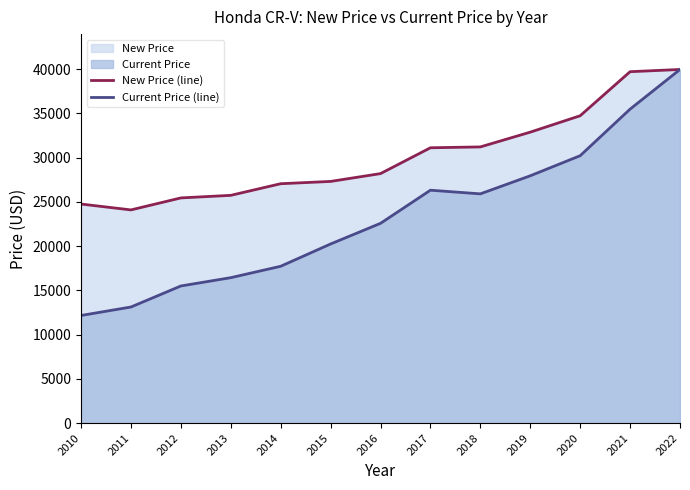

What is the value of the Current Price (line) point at the 12th from the left?

35478